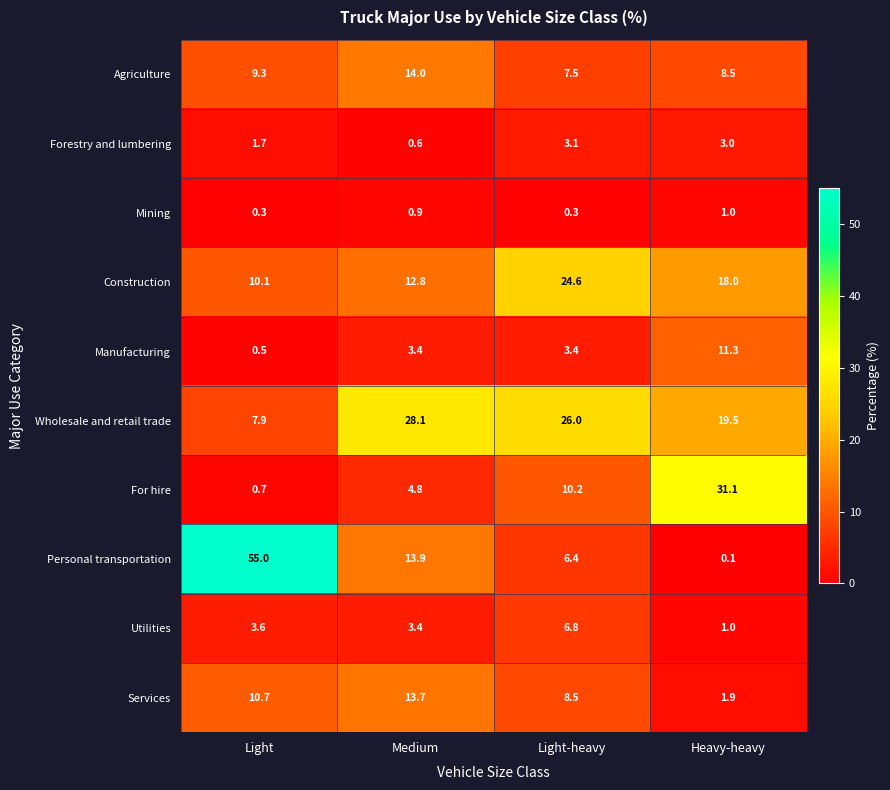

Which series has the largest total across all categories?

Wholesale and retail trade